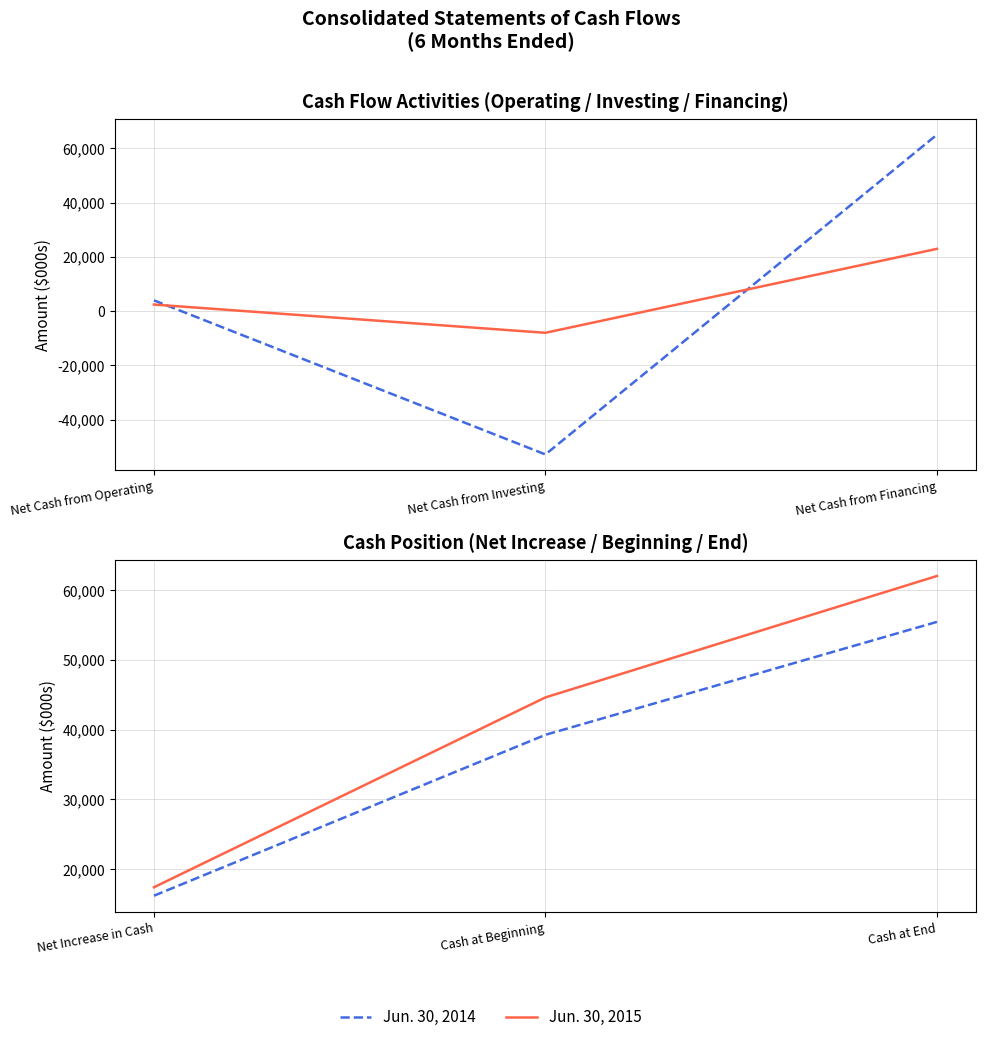

What is the spread (max minus min) of values at Net Increase in Cash?

1212